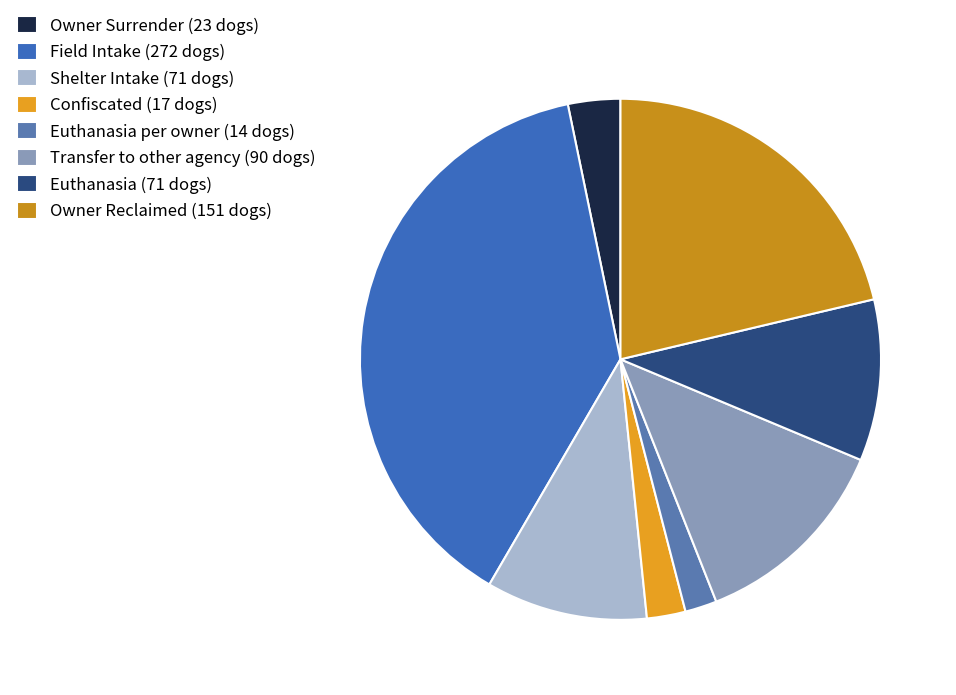

How many slices are in this pie chart?

8